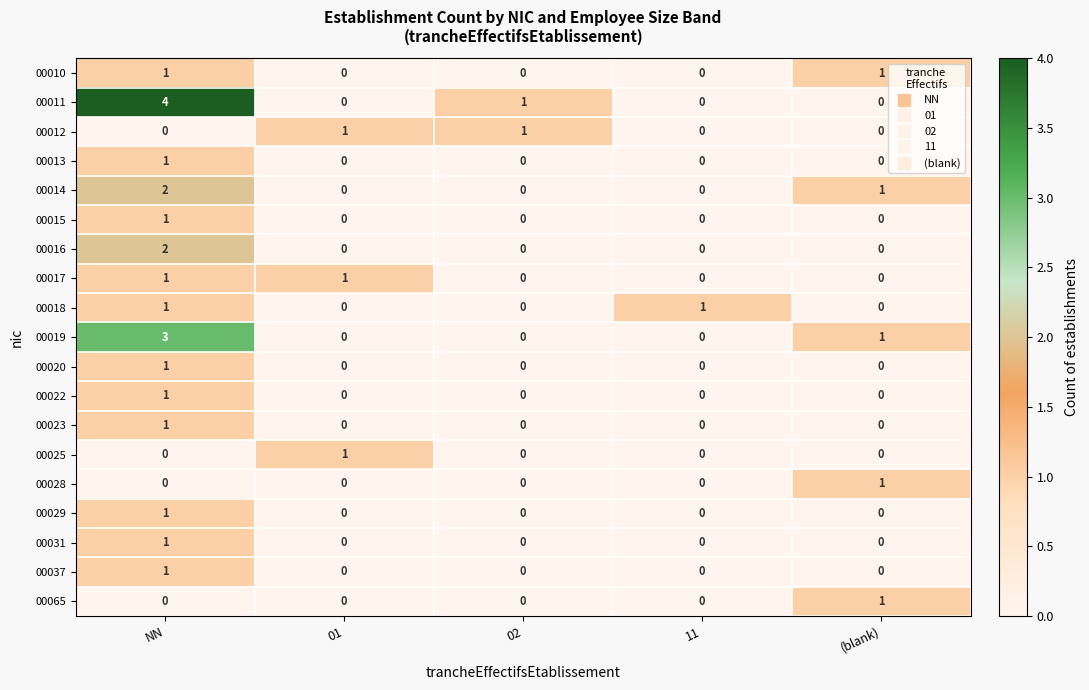

How many 00017 values are between 0 and 1?

5